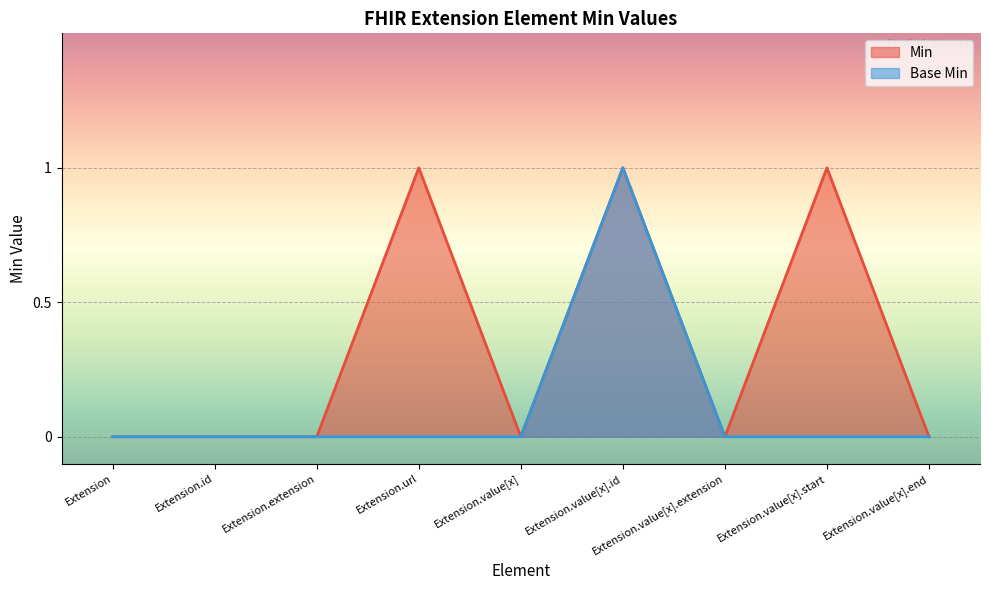

True or false: Base Min and Min intersect in this chart.

False